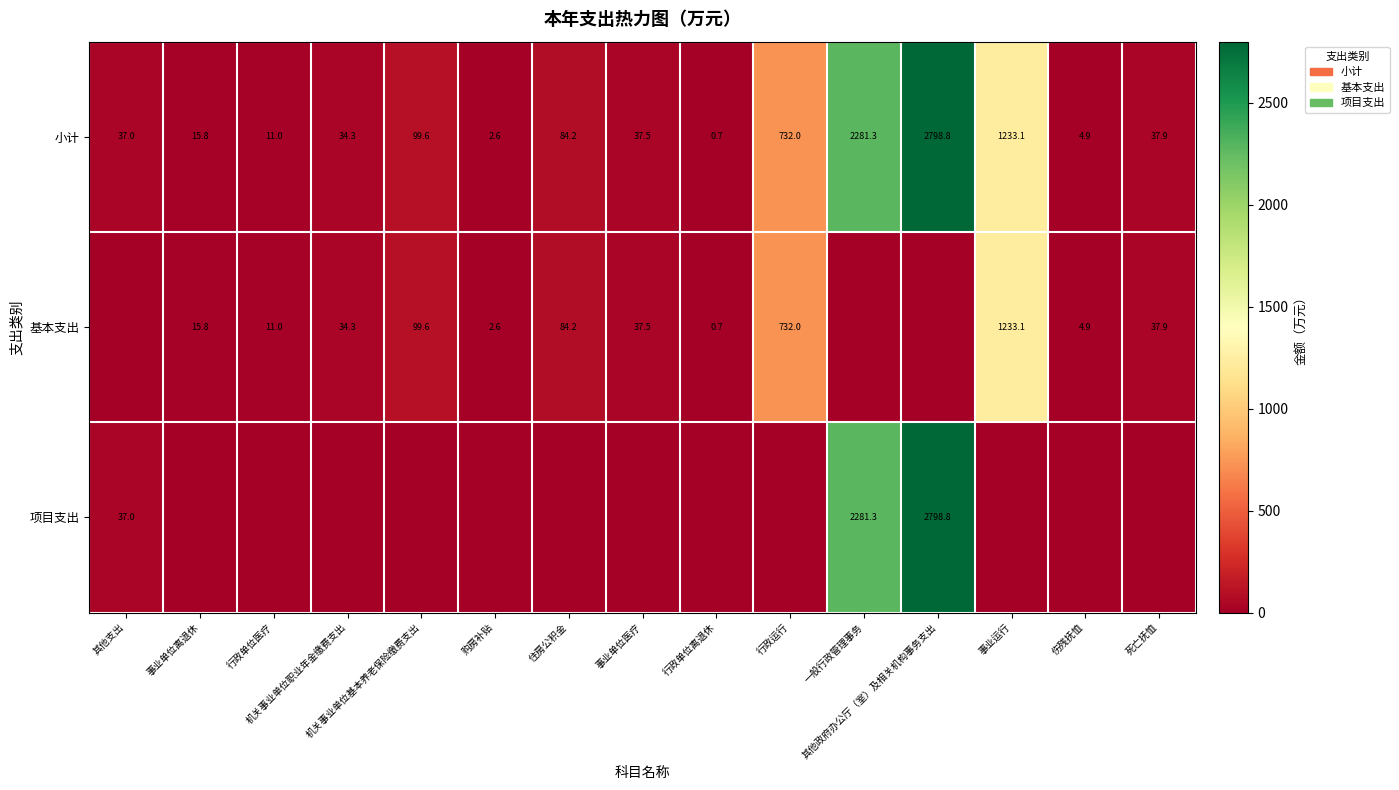

Which category has the lowest value across all series?

其他支出